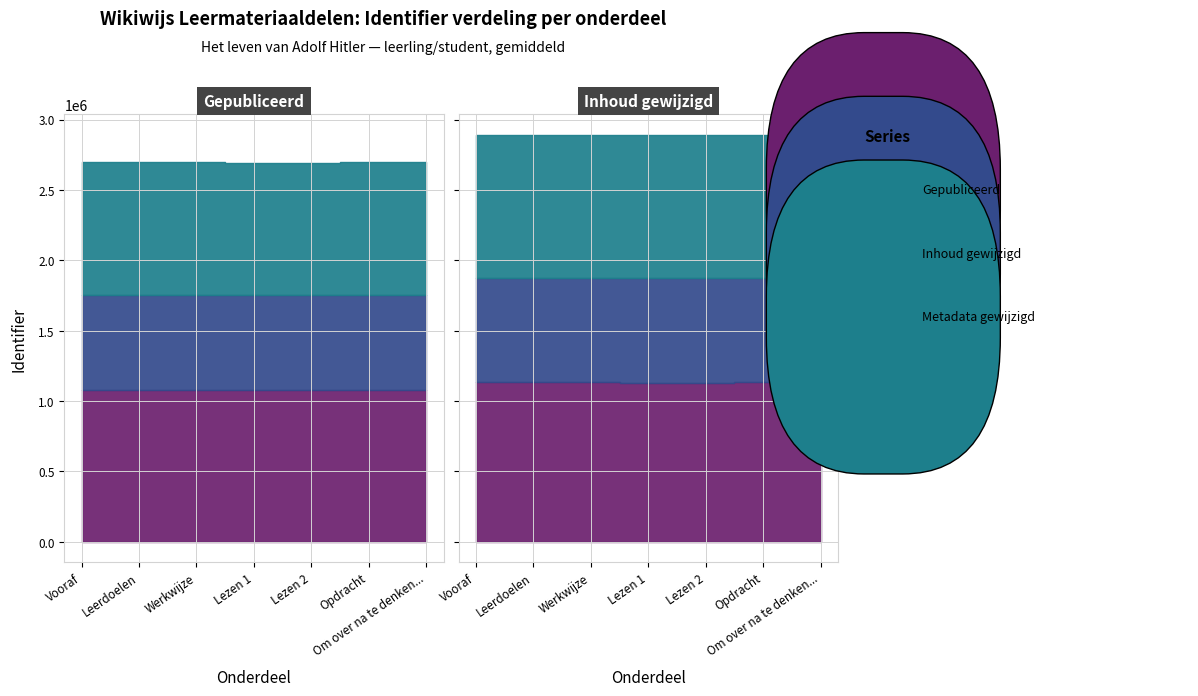

True or false: Gepubliceerd and Inhoud gewijzigd cross at least once.

False